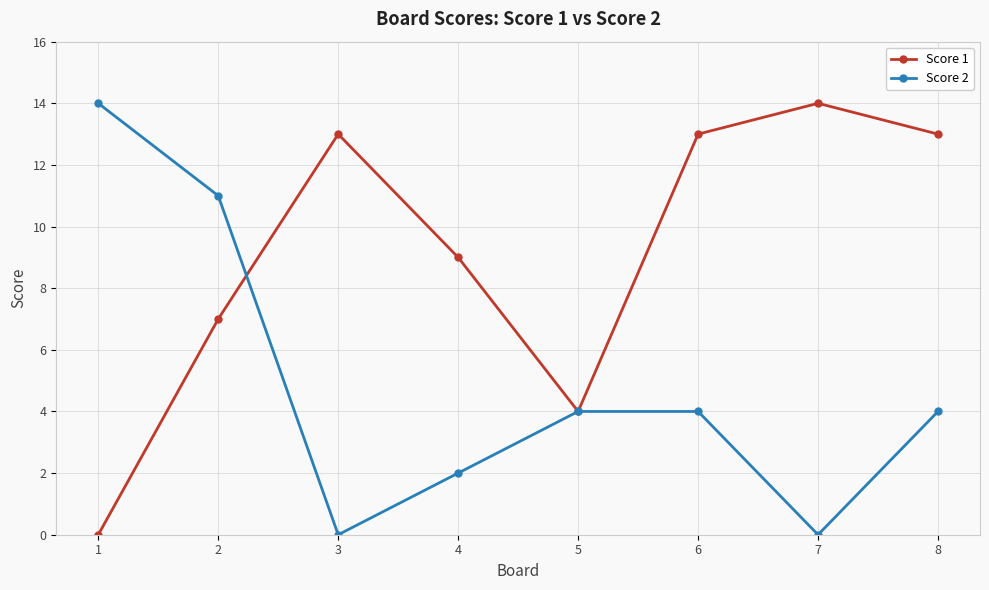

How many values in Score 1 are above zero?

7